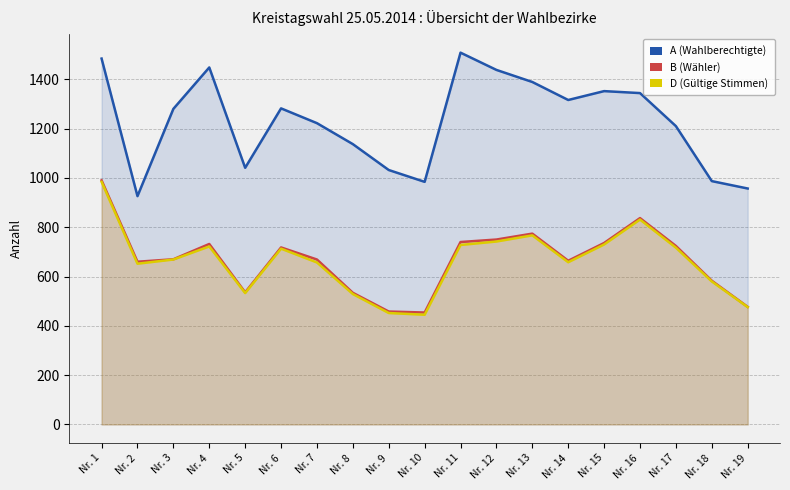

Reading left to right, extract all data points from this chart.

A (Wahlberechtigte): Nr. 1=1484	Nr. 2=926	Nr. 3=1280	Nr. 4=1448	Nr. 5=1041	Nr. 6=1282	Nr. 7=1222	Nr. 8=1137	Nr. 9=1032	Nr. 10=984	Nr. 11=1508	Nr. 12=1438	Nr. 13=1389	Nr. 14=1316	Nr. 15=1352	Nr. 16=1344	Nr. 17=1210	Nr. 18=987	Nr. 19=957
B (Wähler): Nr. 1=990	Nr. 2=660	Nr. 3=670	Nr. 4=732	Nr. 5=536	Nr. 6=718	Nr. 7=669	Nr. 8=534	Nr. 9=458	Nr. 10=454	Nr. 11=740	Nr. 12=750	Nr. 13=774	Nr. 14=664	Nr. 15=736	Nr. 16=837	Nr. 17=724	Nr. 18=583	Nr. 19=477
D (Gültige Stimmen): Nr. 1=984	Nr. 2=652	Nr. 3=669	Nr. 4=722	Nr. 5=533	Nr. 6=713	Nr. 7=657	Nr. 8=529	Nr. 9=452	Nr. 10=445	Nr. 11=728	Nr. 12=742	Nr. 13=767	Nr. 14=658	Nr. 15=730	Nr. 16=831	Nr. 17=717	Nr. 18=580	Nr. 19=476